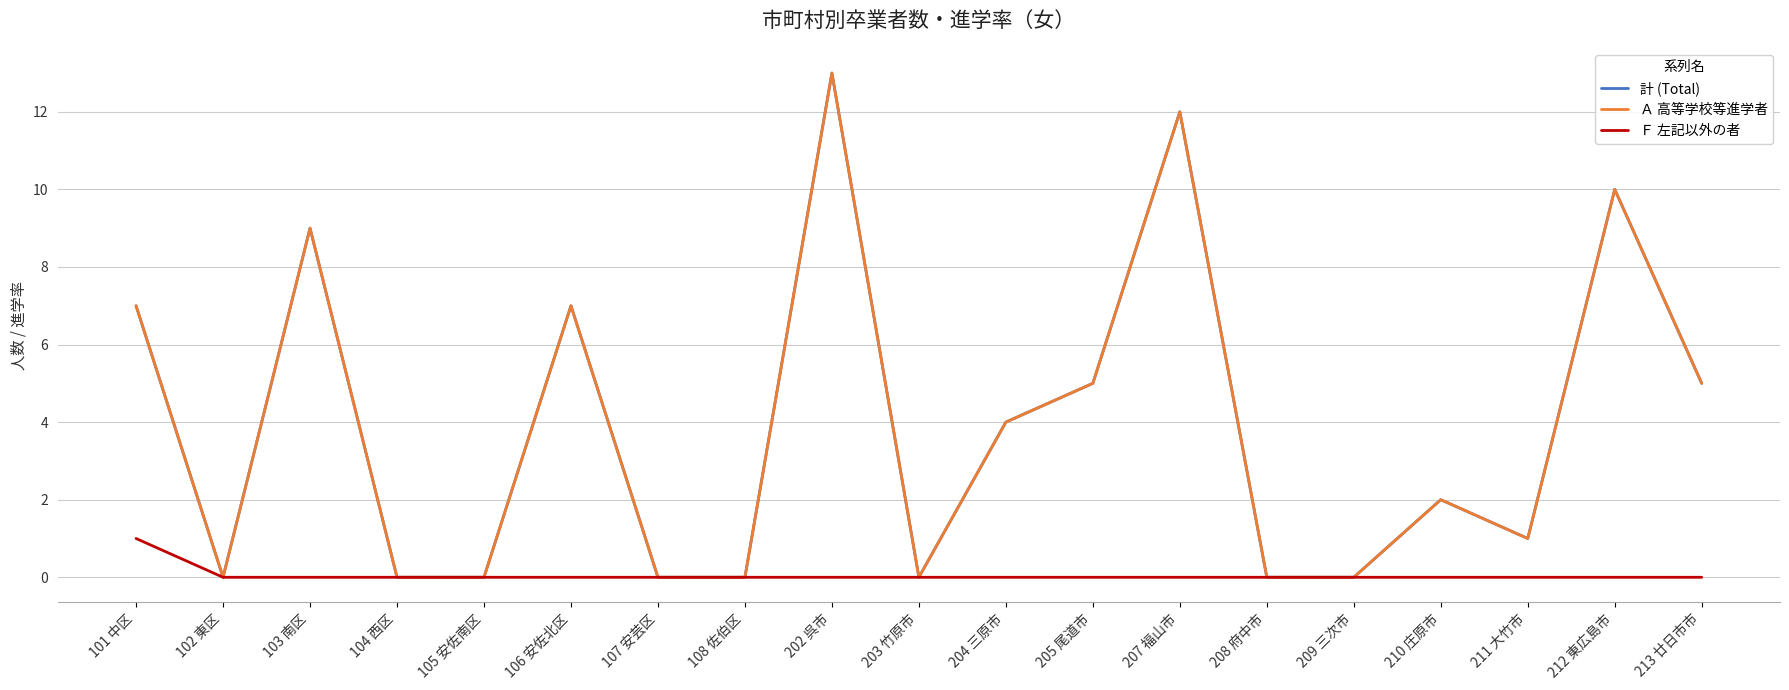

Does the chart have visible grid lines?

Yes